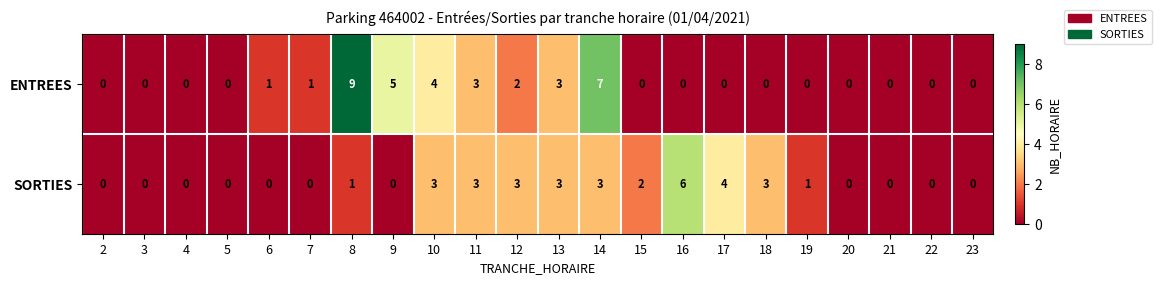

Which series has the largest total across all categories?

ENTREES